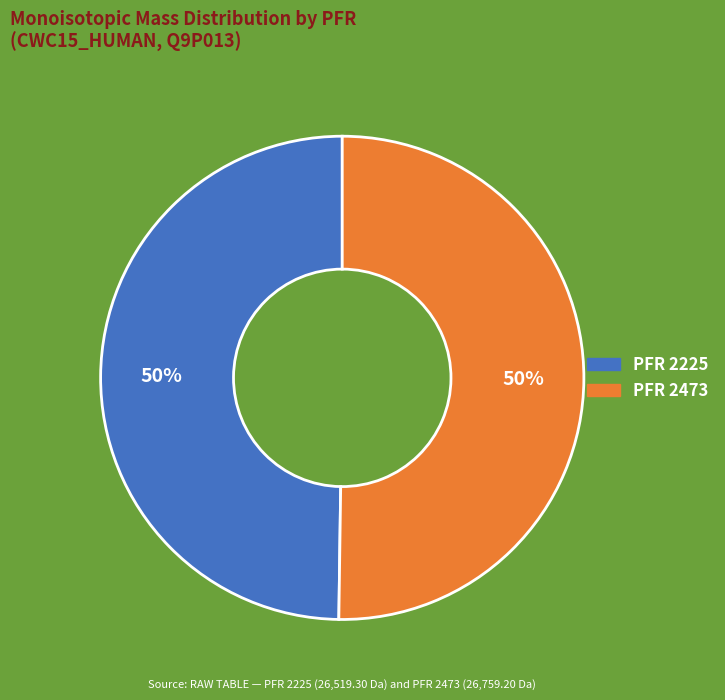

Combined, do PFR 2473 and PFR 2225 account for over 50%?

Yes